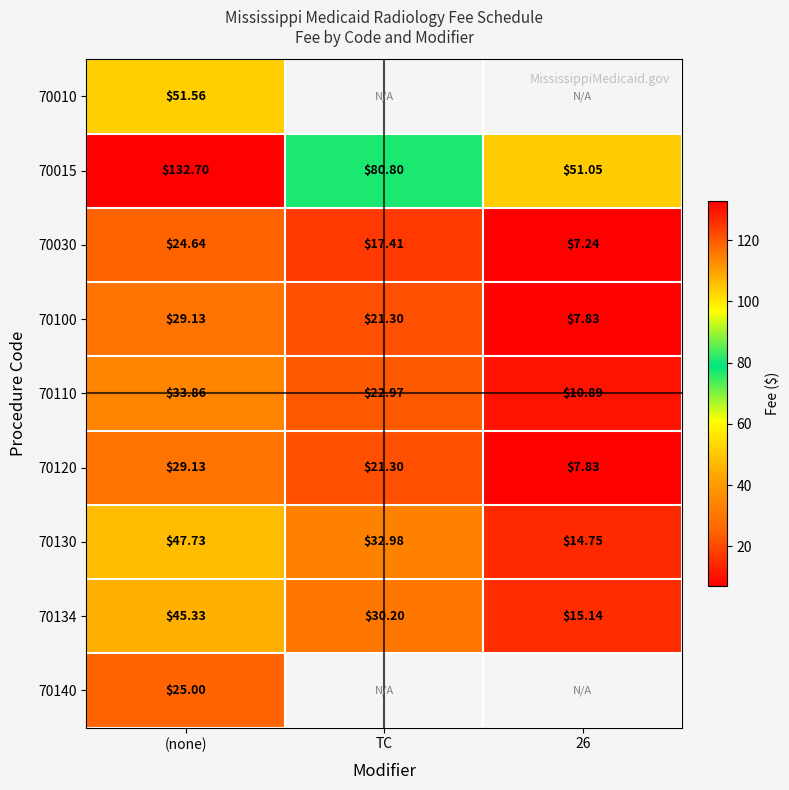

Rank the categories by 70120 value from highest to lowest.

(none), TC, 26